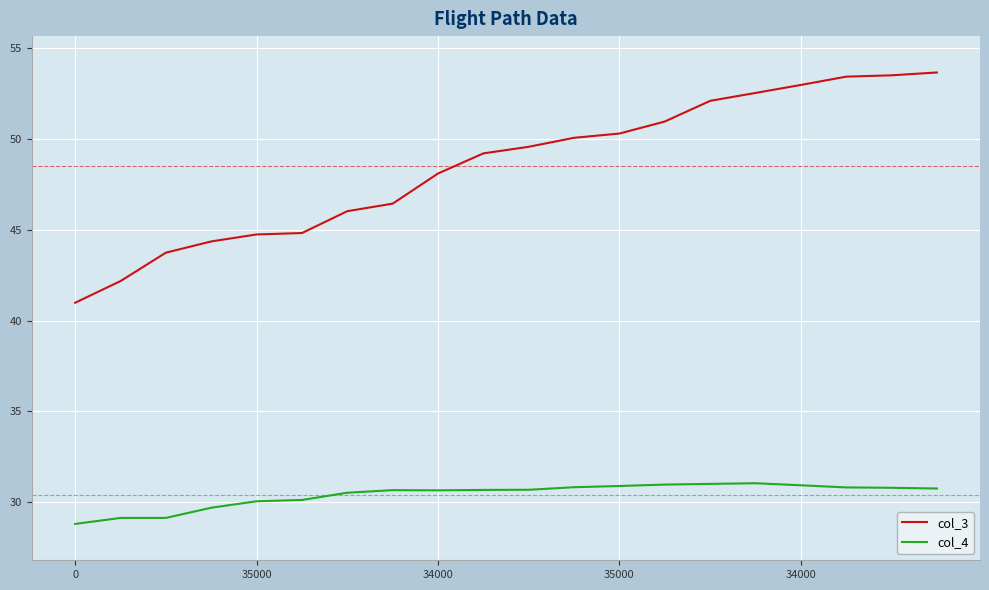

List the series in order of their overall mean, lowest first.

col_4, col_3